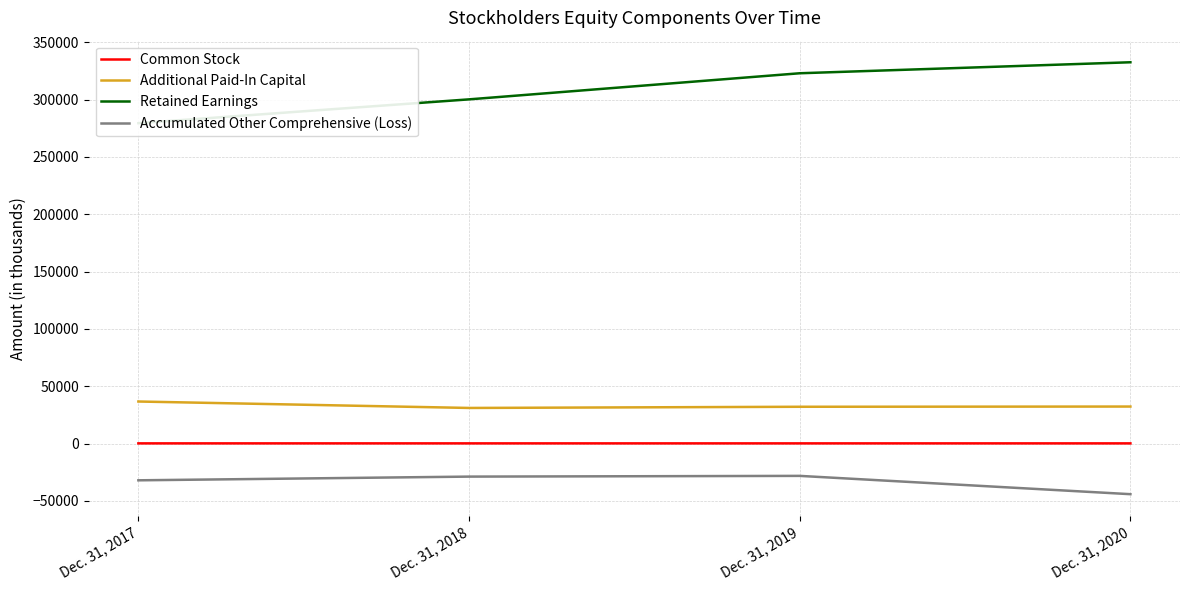

The value of Additional Paid-In Capital at Dec. 31, 2020 is 55067. True or false?

False